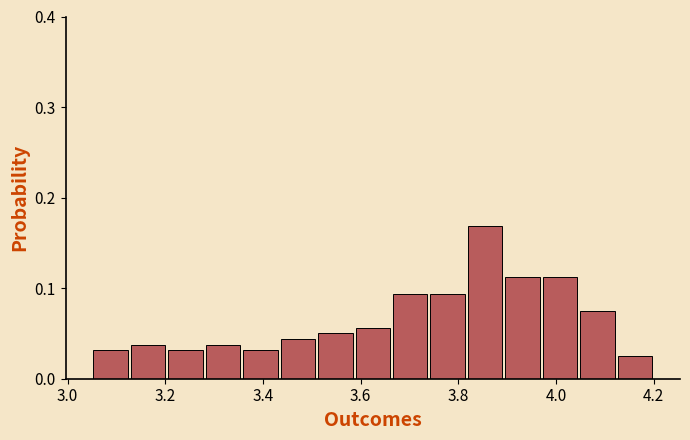

Read against the x-axis, roughly where is the centre of the tallest bar?

3.86